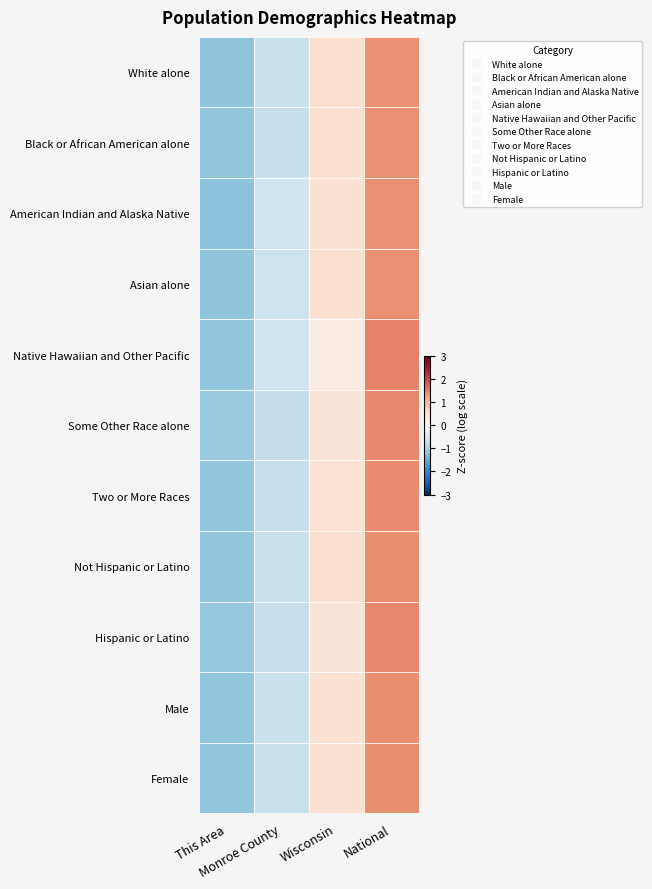

At National, list the series in order from smallest to largest.

Asian alone, Black or African American alone, American Indian and Alaska Native, White alone, Not Hispanic or Latino, Male, Female, Two or More Races, Hispanic or Latino, Some Other Race alone, Native Hawaiian and Other Pacific